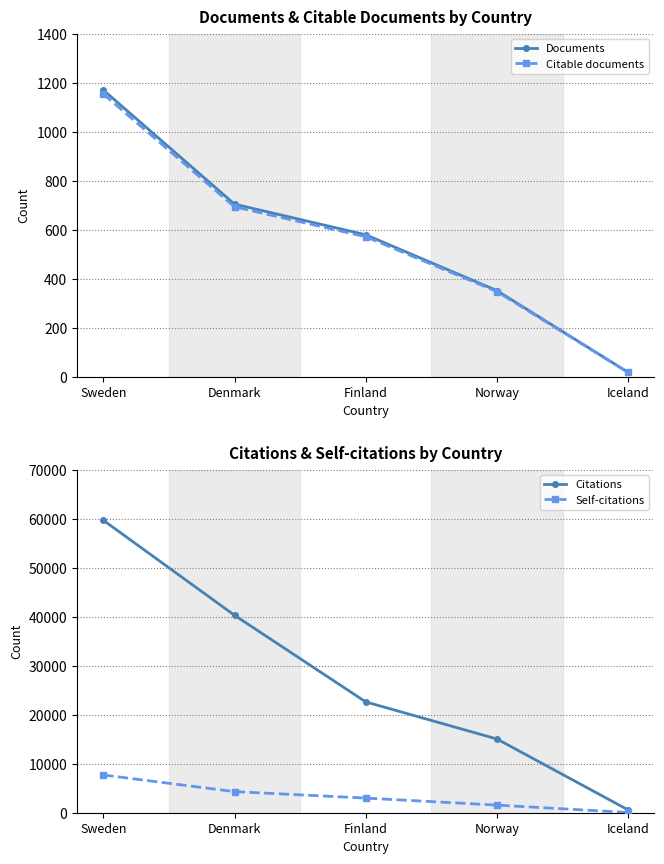

At how many categories does at least one series exceed 38977?

2